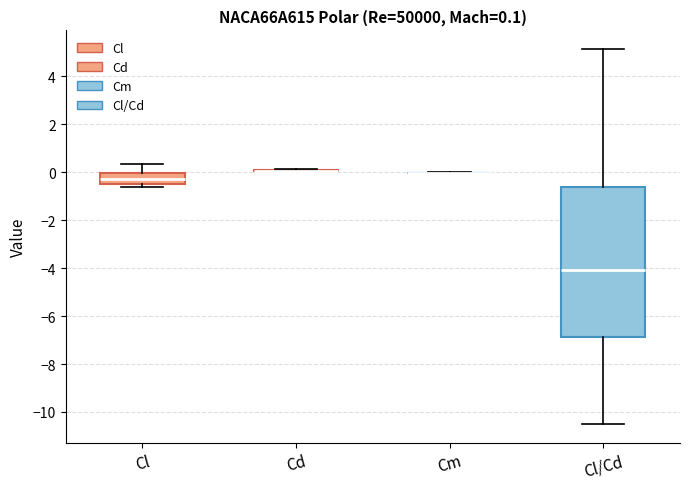

Comparing the boxes themselves (not the whiskers), which one is the tallest?

Cl/Cd